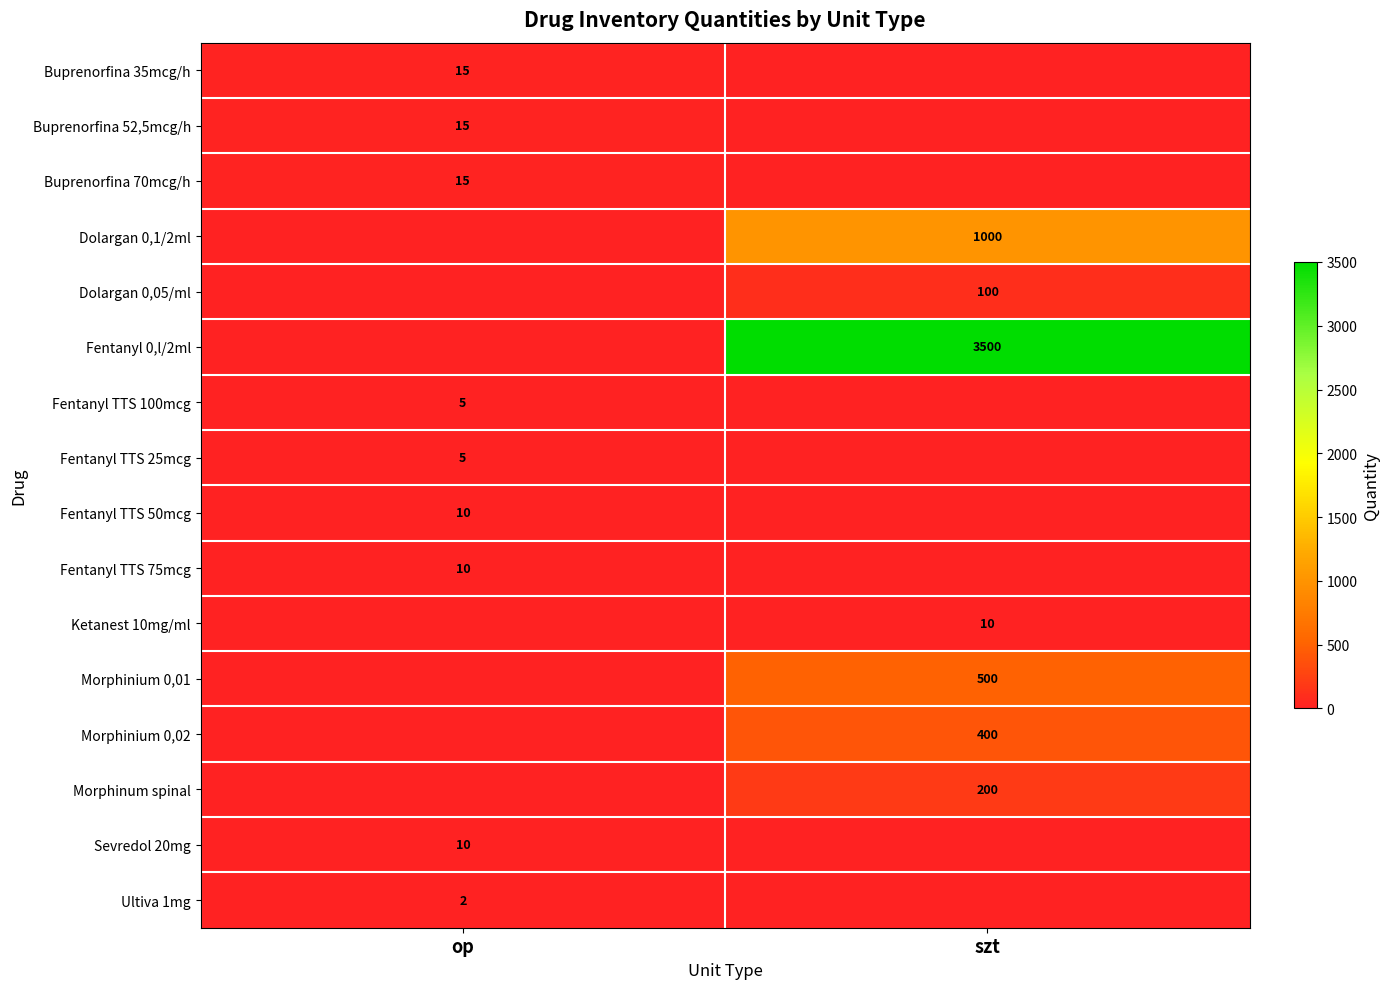

True or false: Morphinium 0,02 has a value of 693 at szt.

False